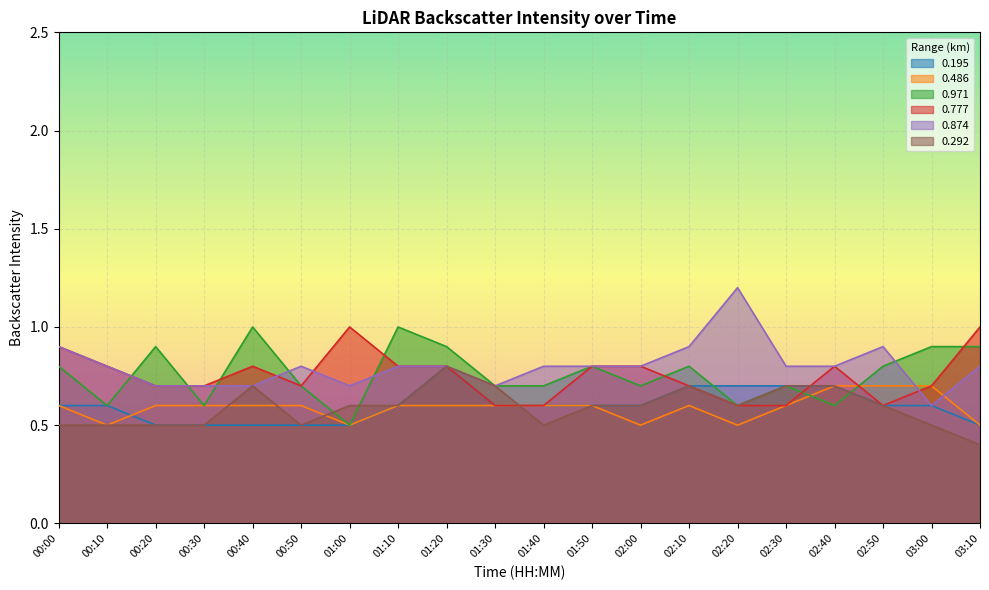

Between 00:50 and 01:10, which is larger?

01:10